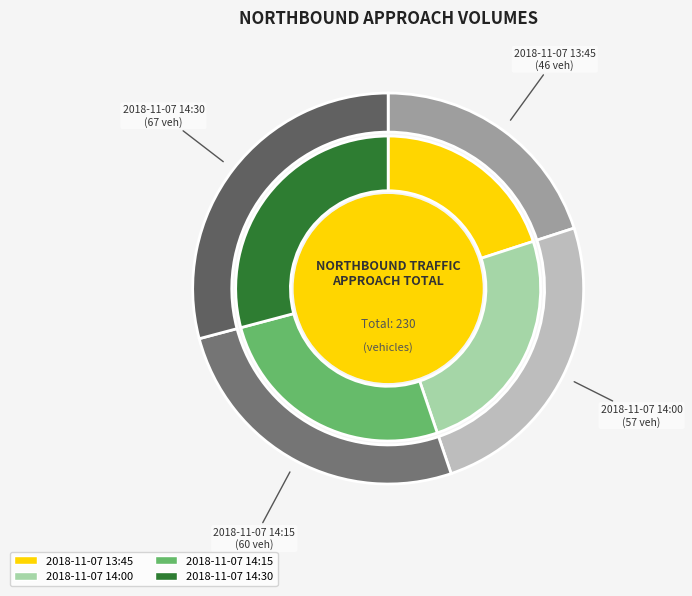

Is it true that 2018-11-07 14:30 is 29% of the pie?

True